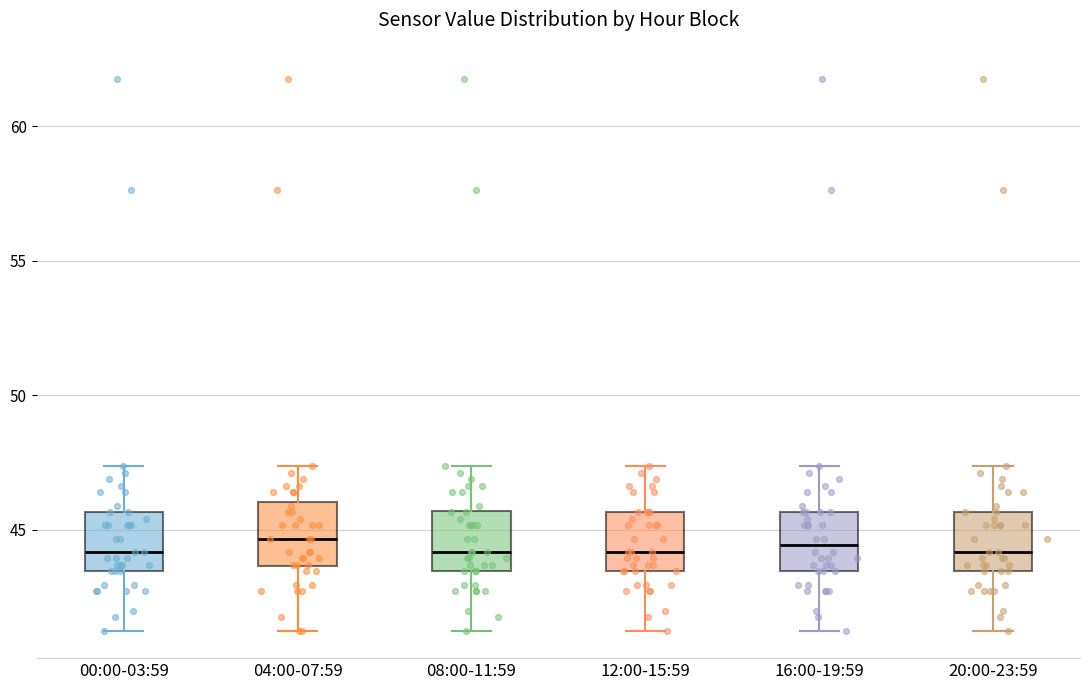

Reading left to right, transcribe this box plot: for each box, give where its median line is, the range the box spans, and where its two whiskers end, as read against the y-axis. The values are not printed on the chart, so give them approximately, as read against the axis.

00:00-03:59: median 44.0, box 43.5 to 45.5, whiskers 41.5 to 47.5
04:00-07:59: median 44.5, box 43.5 to 46.0, whiskers 41.5 to 47.5
08:00-11:59: median 44.0, box 43.5 to 45.5, whiskers 41.5 to 47.5
12:00-15:59: median 44.0, box 43.5 to 45.5, whiskers 41.5 to 47.5
16:00-19:59: median 44.5, box 43.5 to 45.5, whiskers 41.5 to 47.5
20:00-23:59: median 44.0, box 43.5 to 45.5, whiskers 41.5 to 47.5